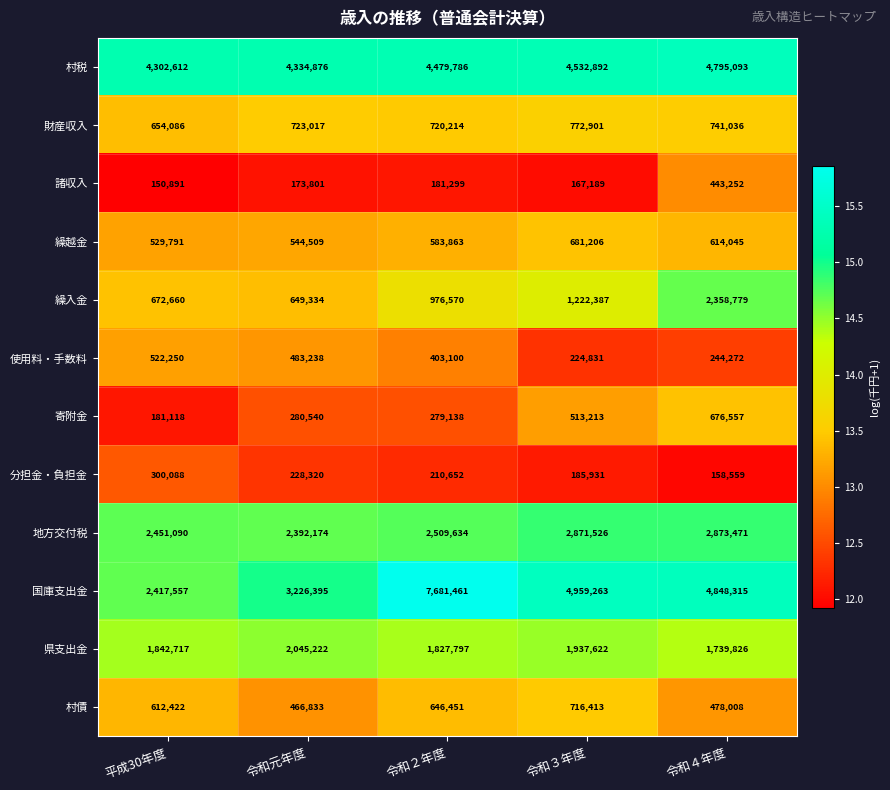

What is the maximum value shown in the chart?

7681461